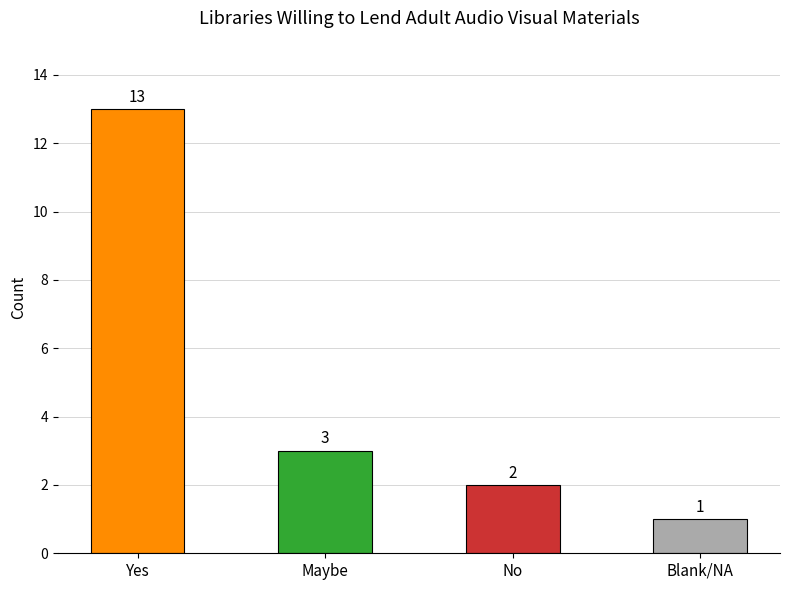

What is the label of the 4th bar from the right?

Yes